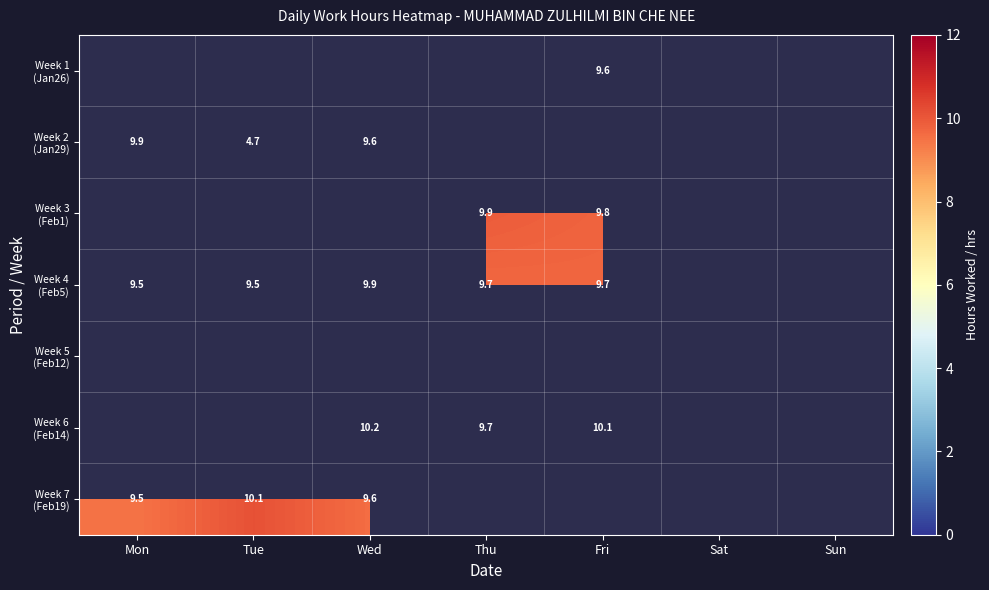

Is the value of Week 6 (Feb14) at Sat greater than the value of Week 5 (Feb12) at Sun?

No